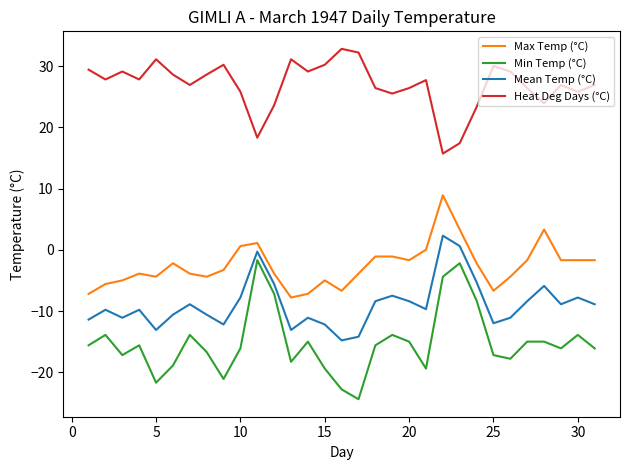

What is the difference between the maximum and second lowest values in the Heat Deg Days (°C) series?

15.4